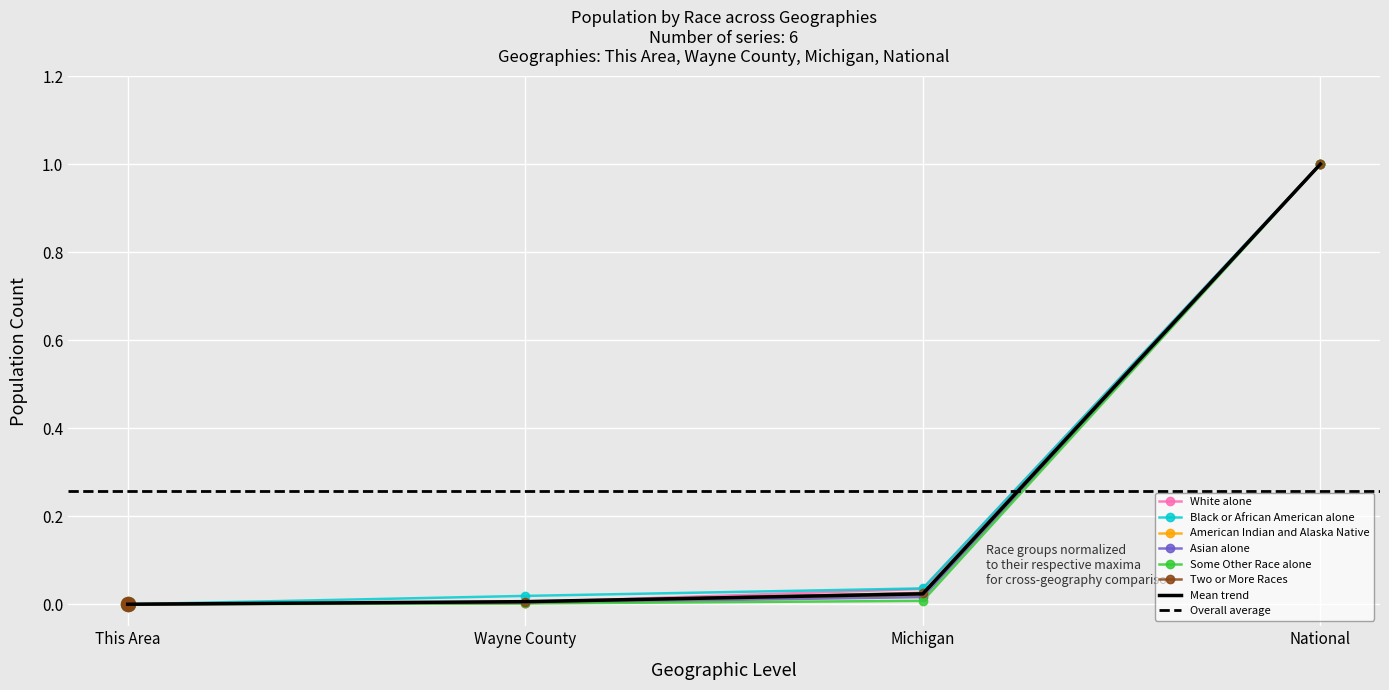

Is the value of Two or More Races at National greater than the value of White alone at Michigan?

Yes